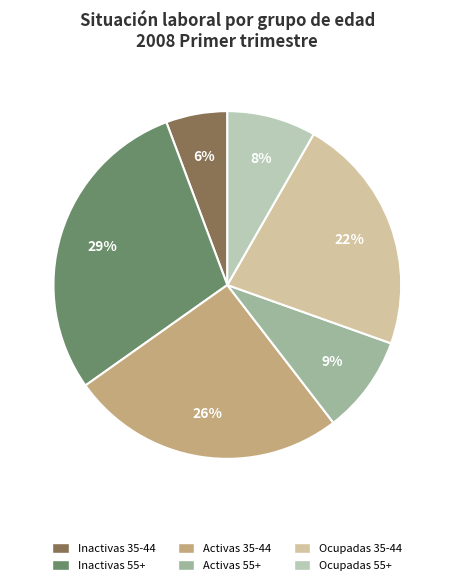

What is the largest slice in the pie chart?

Inactivas 55+